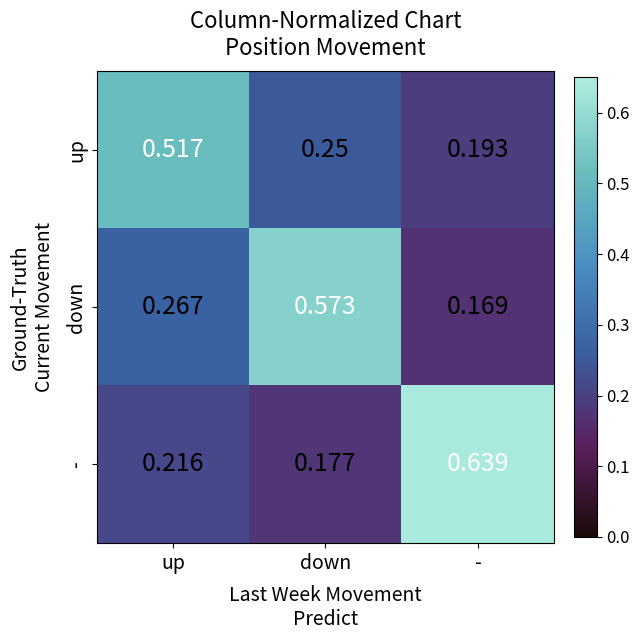

Where is down nearest to the value 0?

-